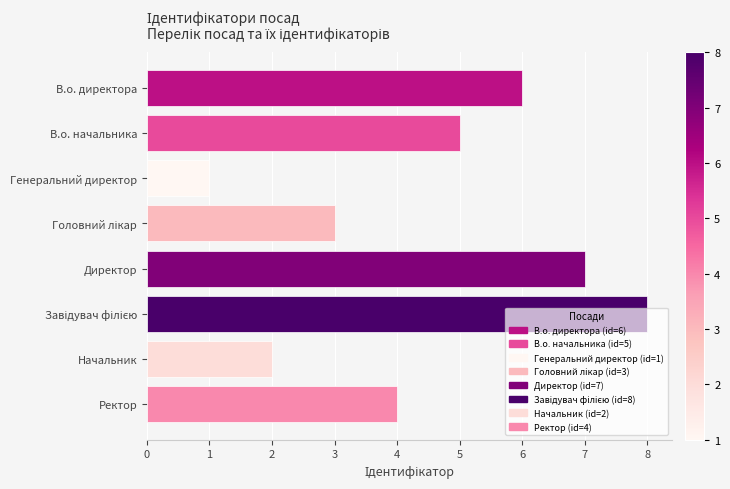

What is the minimum value shown in the chart?

1